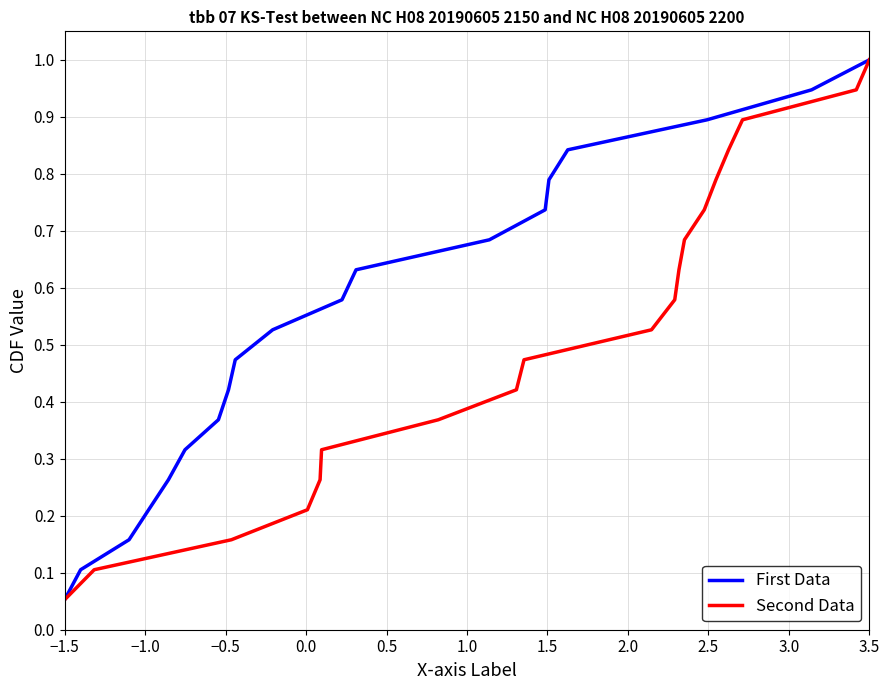

What is the minimum value shown in the chart?

0.1